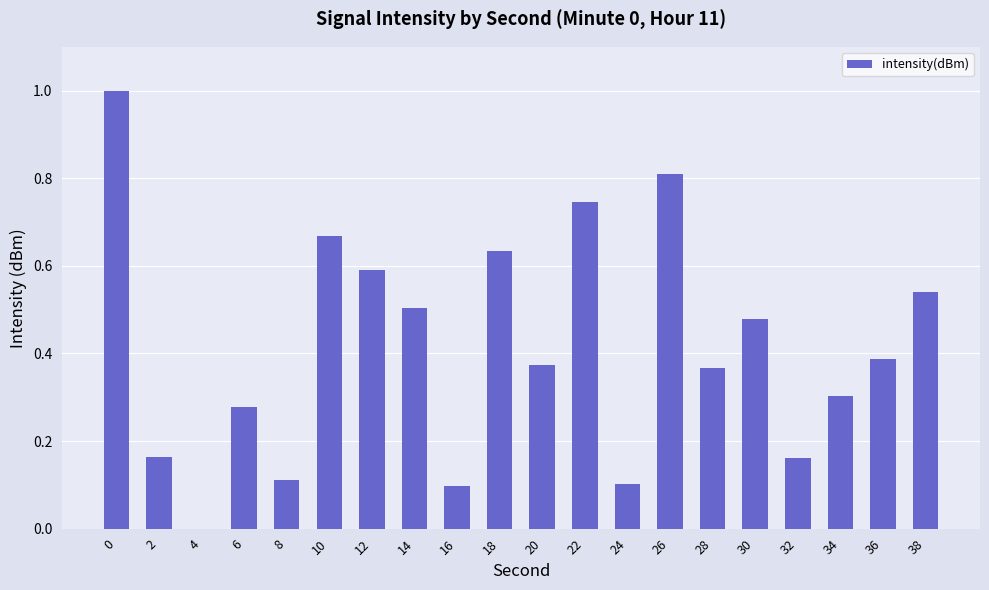

What is the greatest value displayed?

1.0